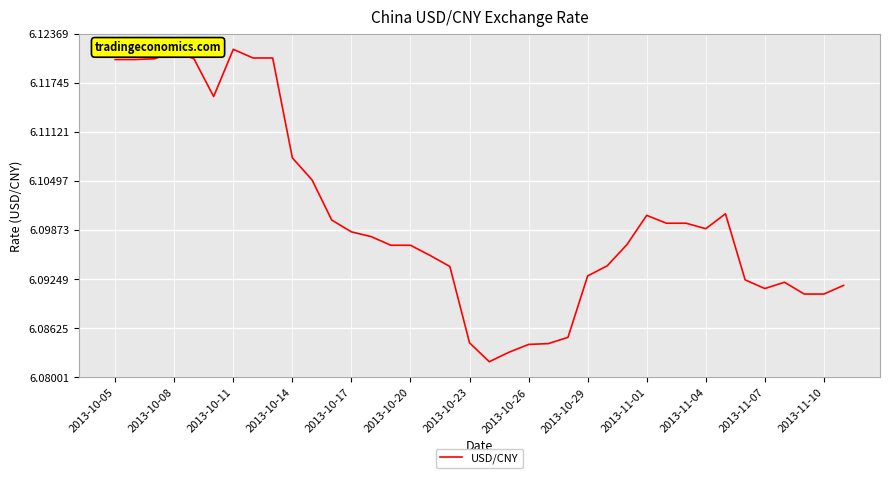

The value at 2013-11-07 is 10.5. True or false?

False